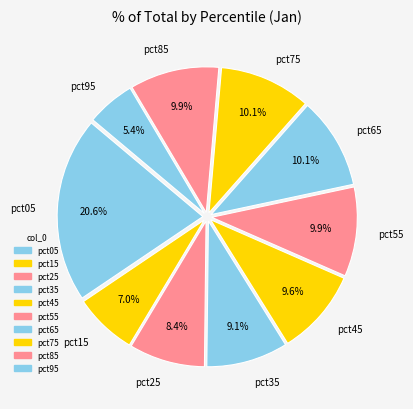

Approximately how many times larger is the value at pct15 compared to pct65?

0.7